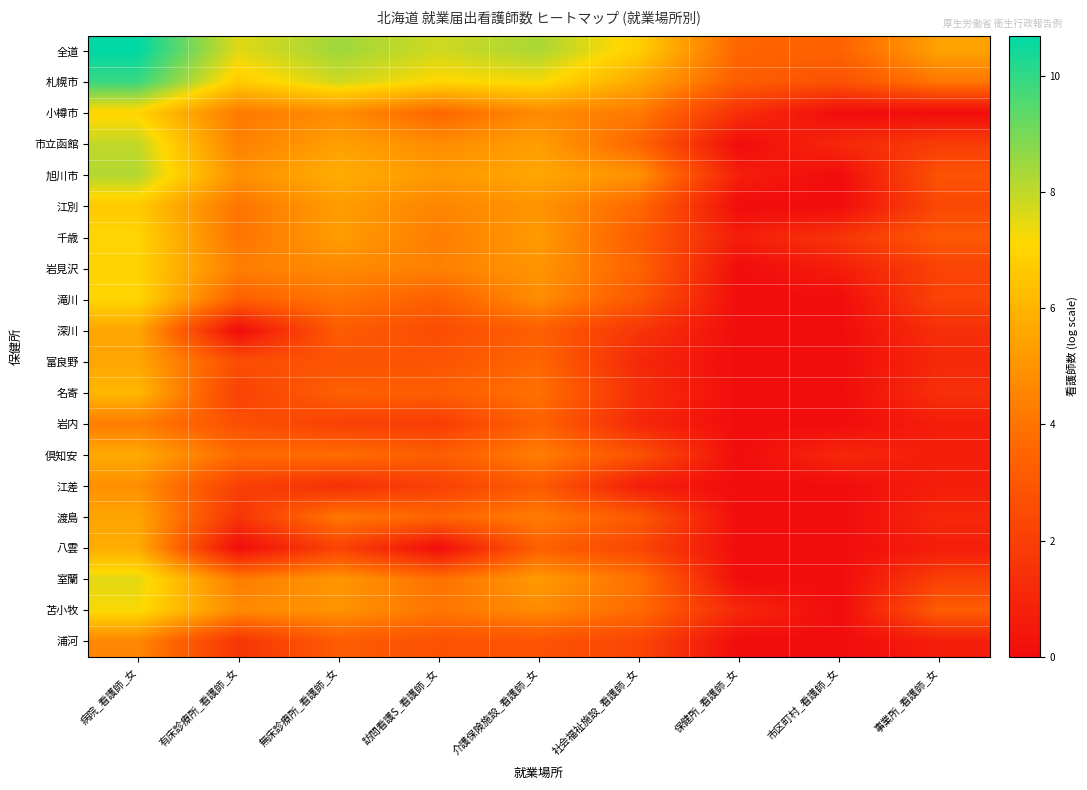

List the series in order of their peak value, lowest first.

岩内, 浦河, 江差, 渡島, 深川, 富良野, 倶知安, 八雲, 名寄, 江別, 岩見沢, 小樽市, 千歳, 滝川, 苫小牧, 室蘭, 市立函館, 旭川市, 札幌市, 全道